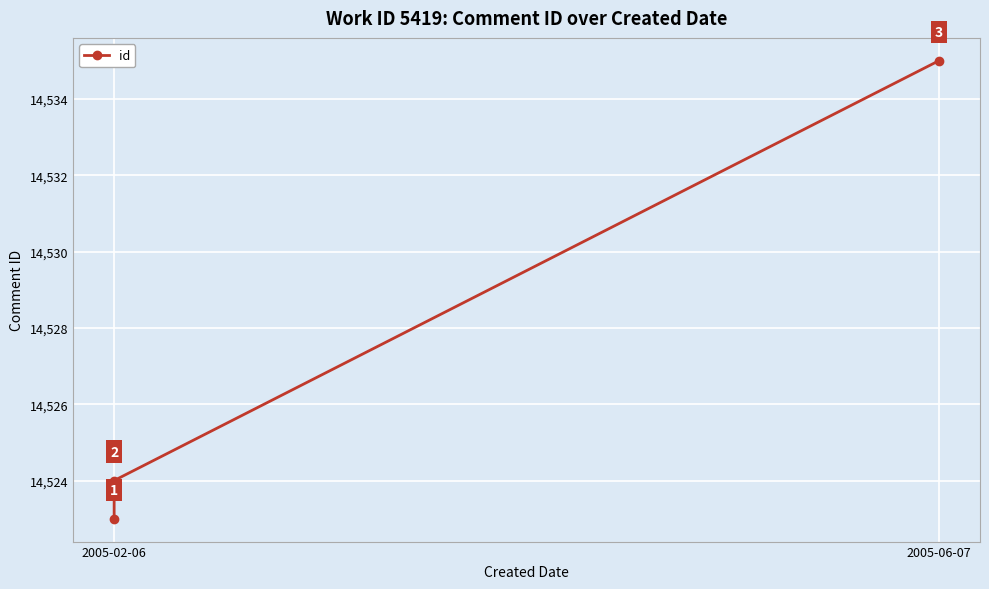

What is the label of the 3rd point from the right?

2005-02-06